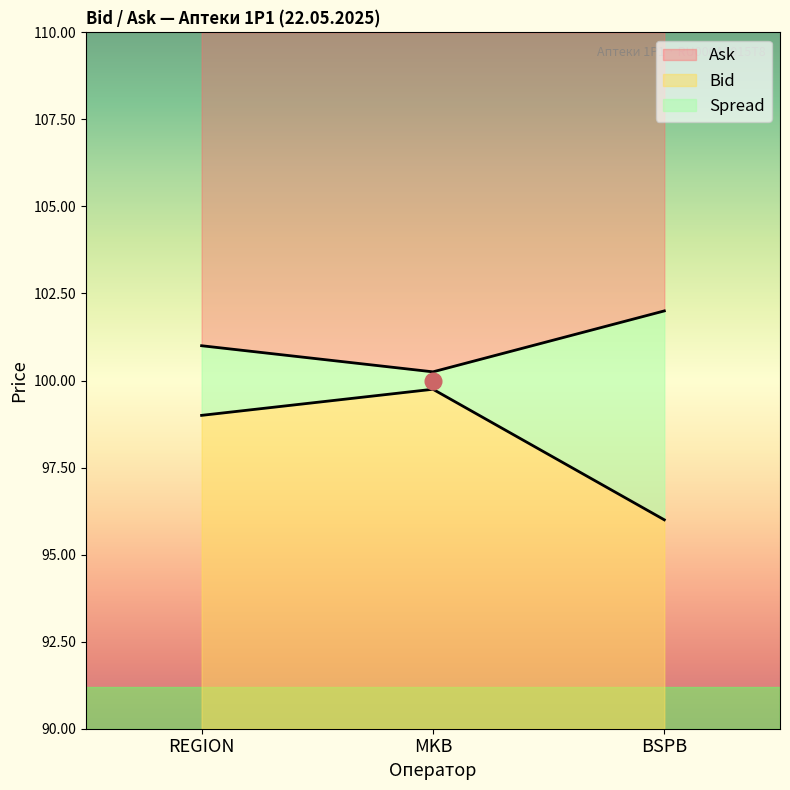

What is the difference between the second highest and minimum values in the Bid series?

3.0